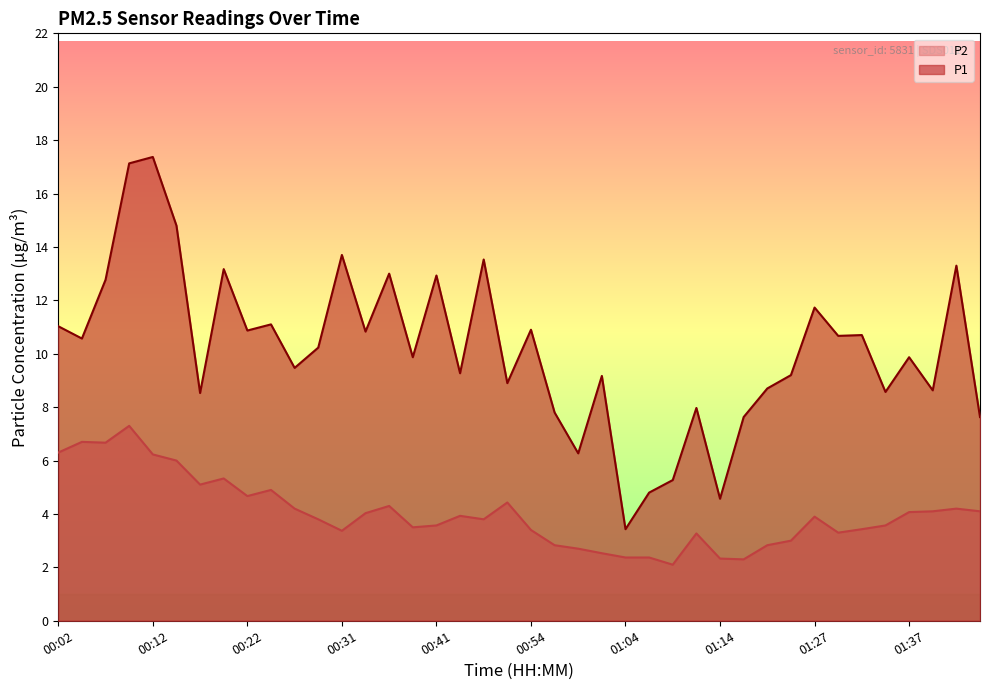

The value of P1 at 00:29 is 10.2. True or false?

True